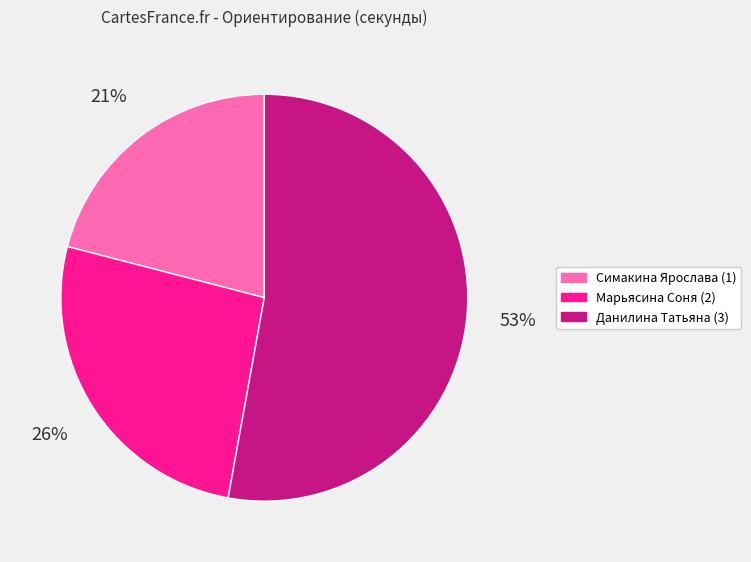

Combined, do Симакина Ярослава (1) and Марьясина Соня (2) account for over 50%?

No